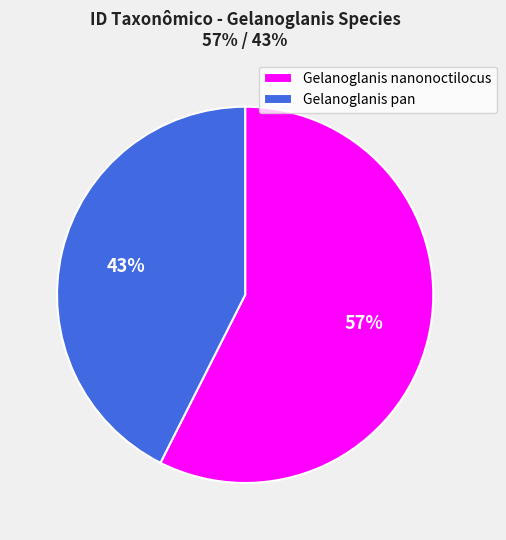

What is the smallest slice in the pie chart?

Gelanoglanis pan